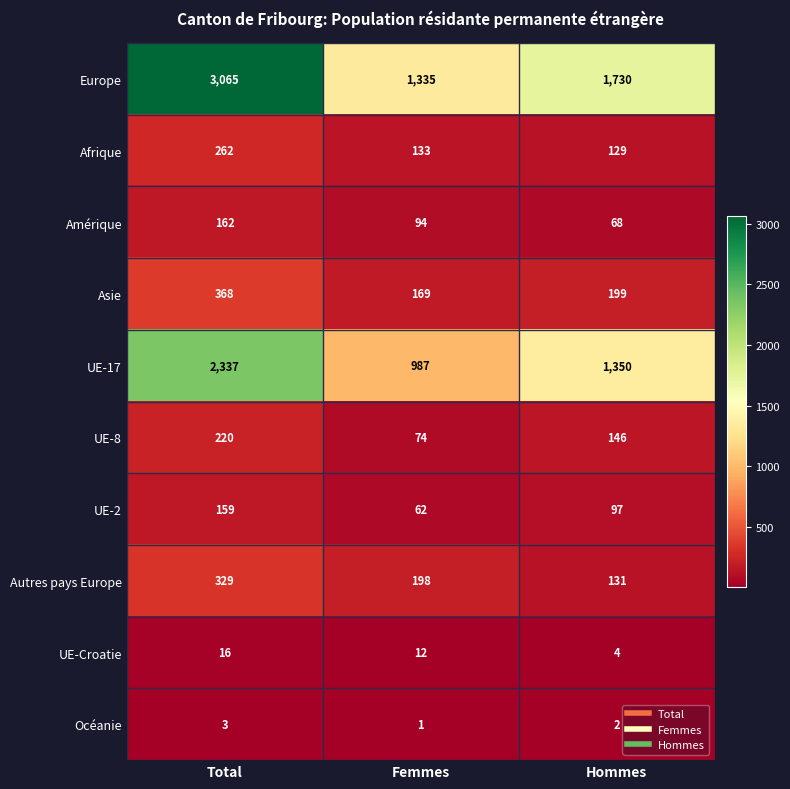

What is the approximate value of Asie at Femmes, to the nearest 10?

170